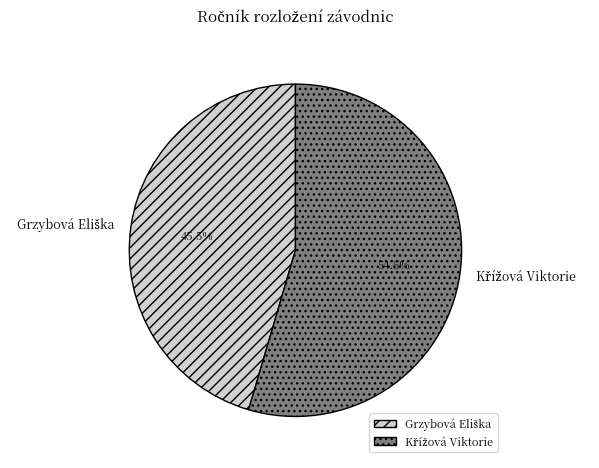

Is there a majority slice in this chart?

Yes